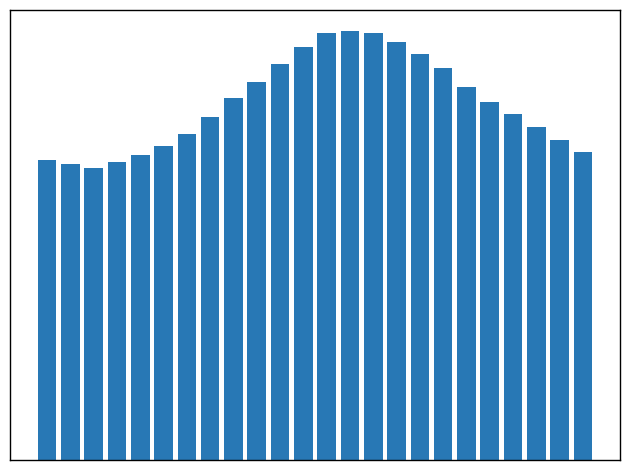

Are the bars horizontal?

No